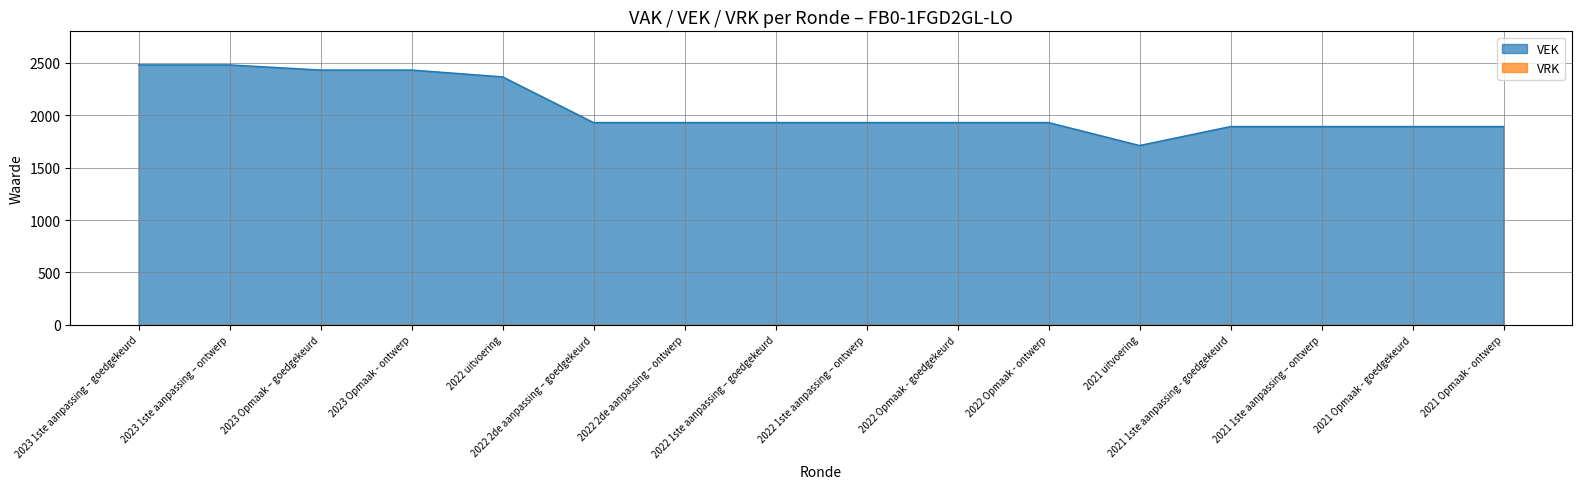

How many lines are shown in the chart?

2